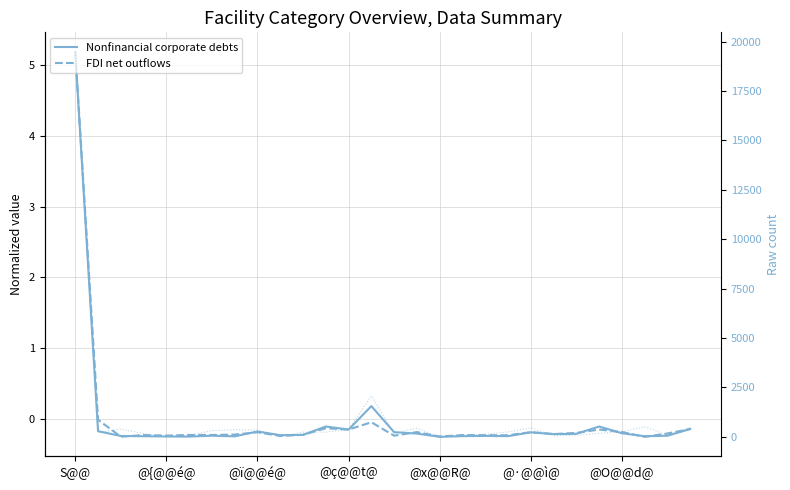

Reading left to right, transcribe all the data shown in this chart.

Nonfinancial corporate debts: 5.2	-0.2	-0.2	-0.2	-0.2	-0.2	-0.2	-0.2	-0.2	-0.2	-0.2	-0.1	-0.1	0.2	-0.2	-0.2	-0.2	-0.2	-0.2	-0.2	-0.2	-0.2	-0.2	-0.1	-0.2	-0.2	-0.2	-0.1
FDI net outflows: 5.2	-0.0	-0.2	-0.2	-0.2	-0.2	-0.2	-0.2	-0.2	-0.2	-0.2	-0.1	-0.1	-0.0	-0.2	-0.2	-0.2	-0.2	-0.2	-0.2	-0.2	-0.2	-0.2	-0.1	-0.2	-0.3	-0.2	-0.1
col_40 raw: 19495.0	220.0	400.0	170.0	0.0	75.0	315.0	370.0	340.0	30.0	240.0	244.0	366.0	2075.0	180.0	440.0	0.0	90.0	140.0	250.0	454.0	70.0	80.0	180.0	260.0	510.0	100.0	470.0